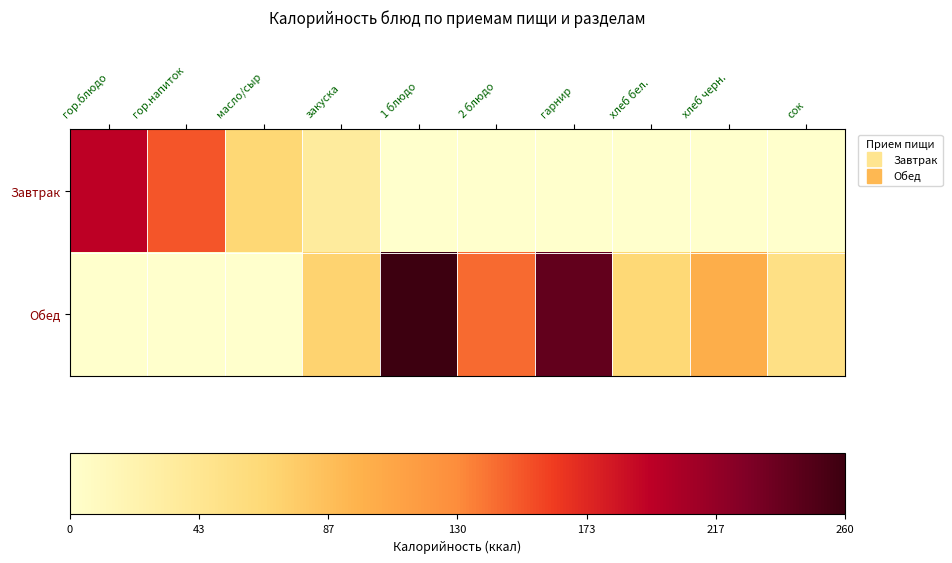

How many series are shown in this chart?

2